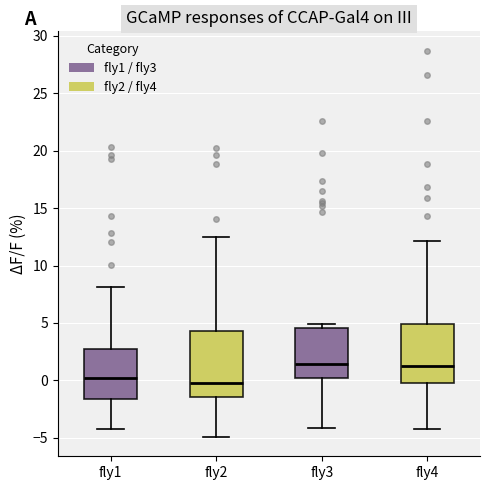

Comparing the boxes themselves (not the whiskers), which one is the tallest?

fly2